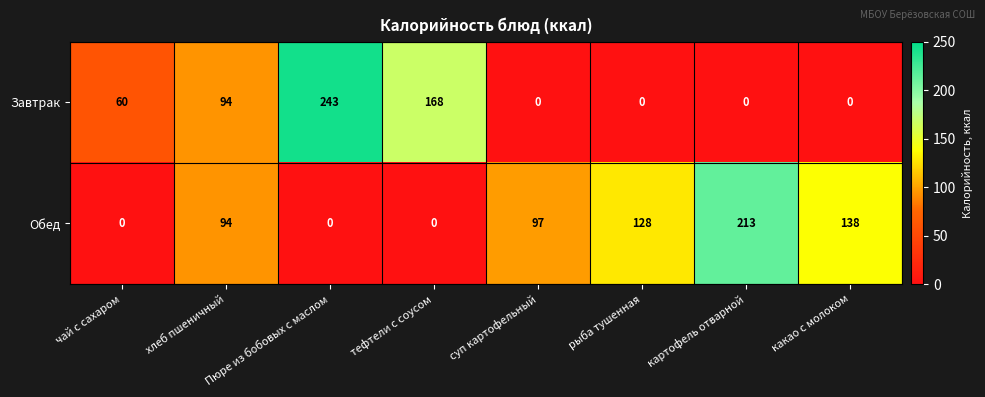

At which label is Обед closest to 106?

суп картофельный